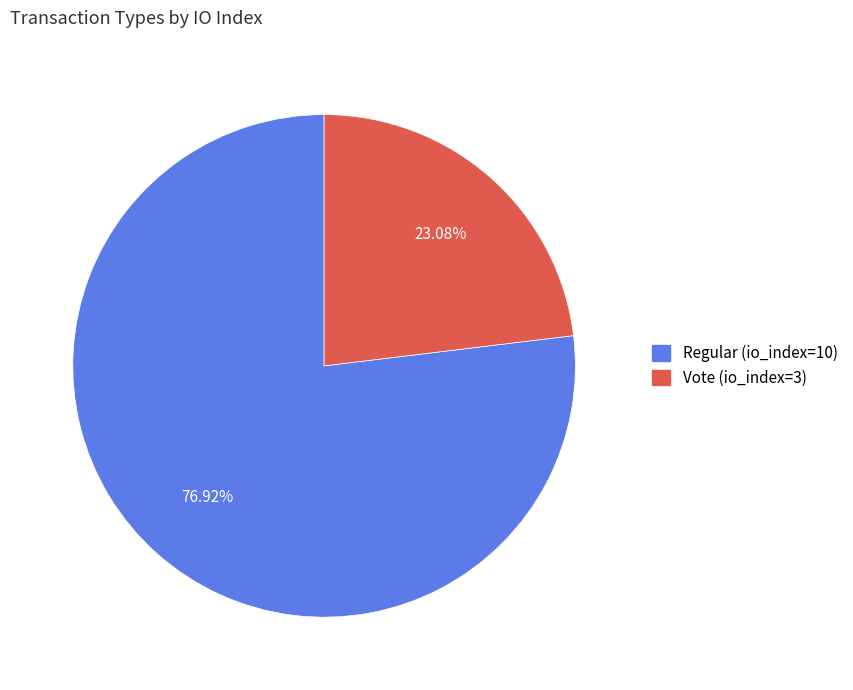

Between Vote (io_index=3) and Regular (io_index=10), which is larger?

Regular (io_index=10)